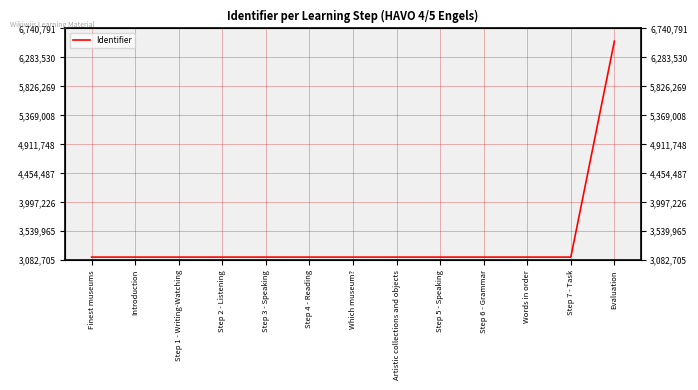

Approximately how many times larger is the value at Which museum? compared to Step 7 - Task?

1.0